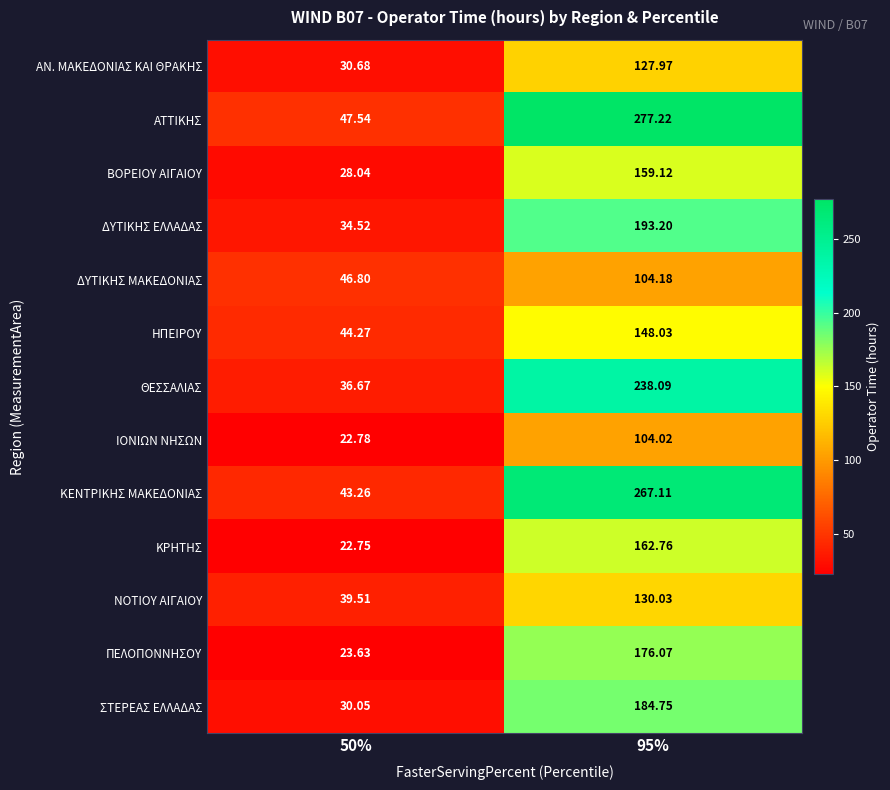

Is the value of ΘΕΣΣΑΛΙΑΣ at 95% greater than the value of ΗΠΕΙΡΟΥ at 95%?

Yes